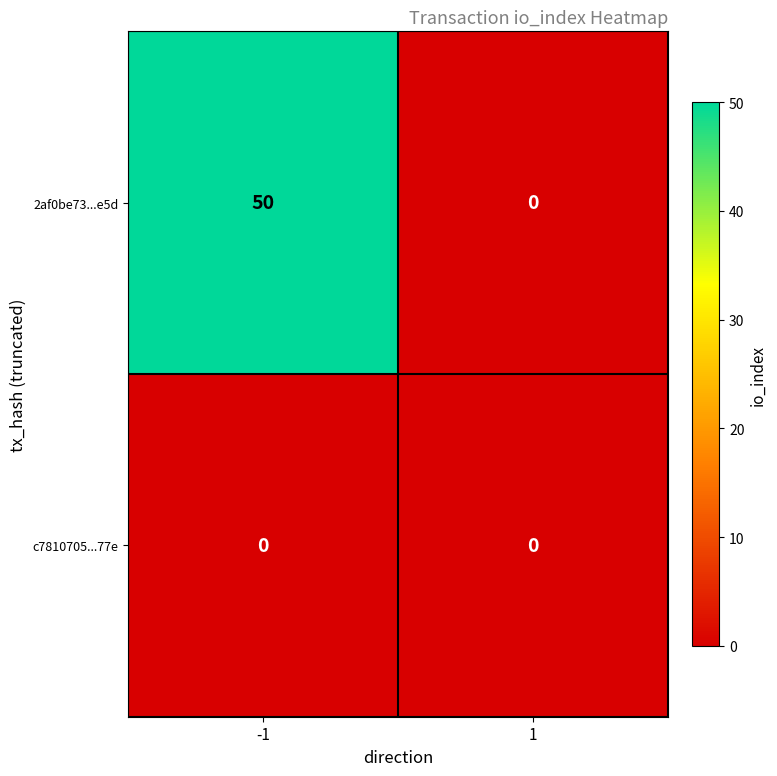

Is the value of c7810705...77e at 1 greater than the value of 2af0be73...e5d at -1?

No